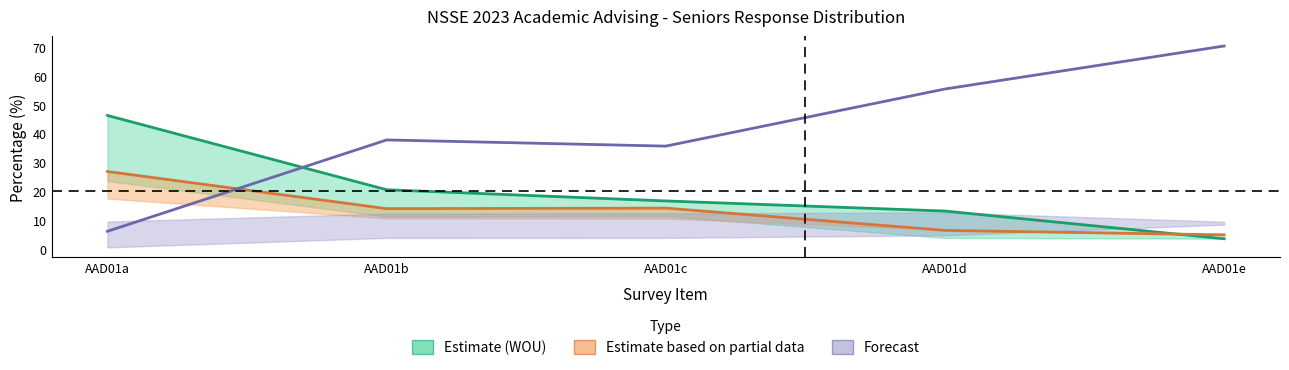

How many data points in Not Applicable (Forecast) are above 37?

3